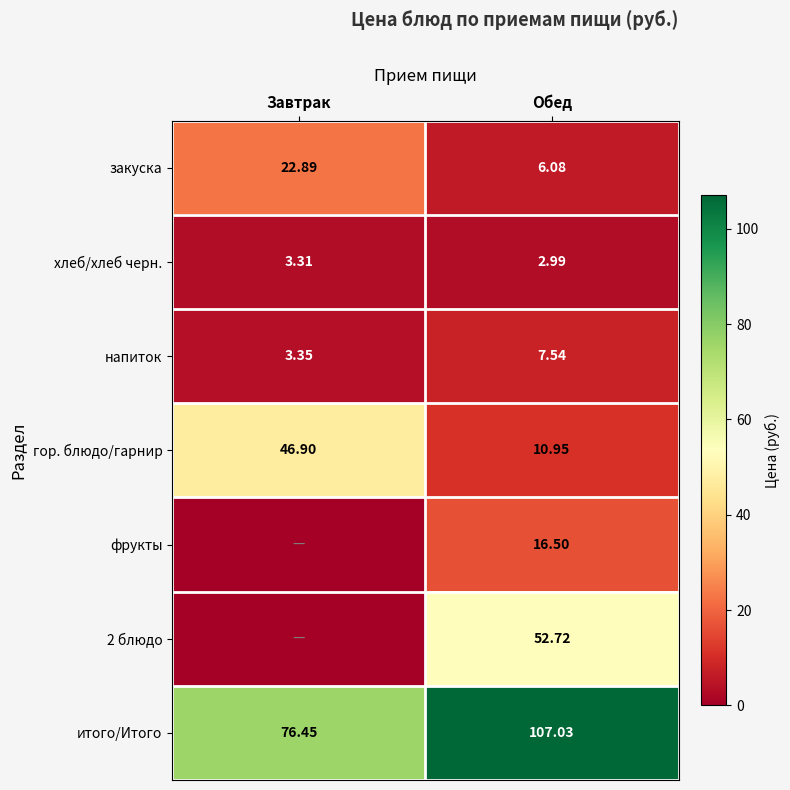

At which label is гор. блюдо/гарнир closest to 28?

Обед